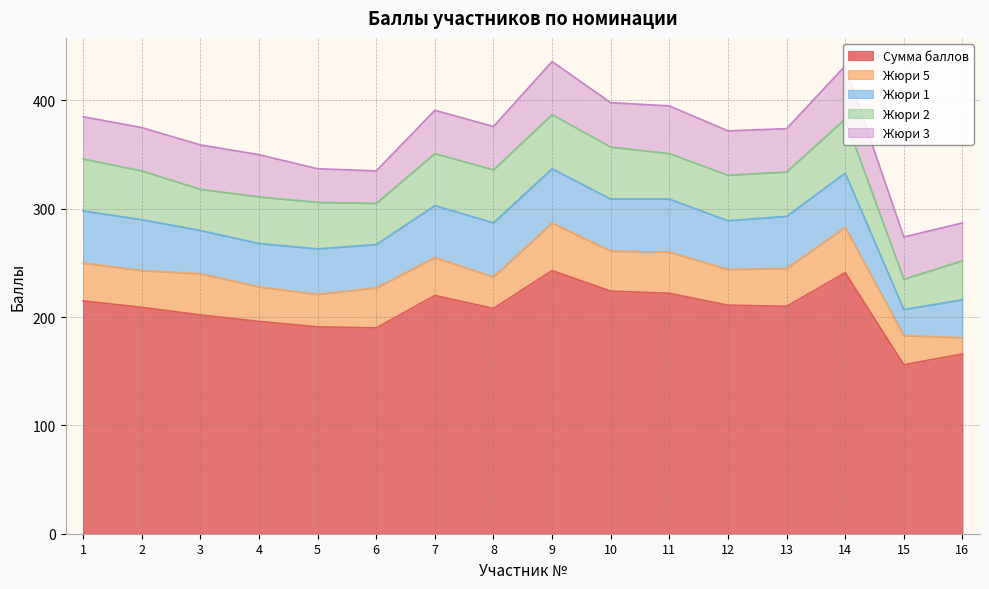

Which has a higher value, 2 or 8?

2